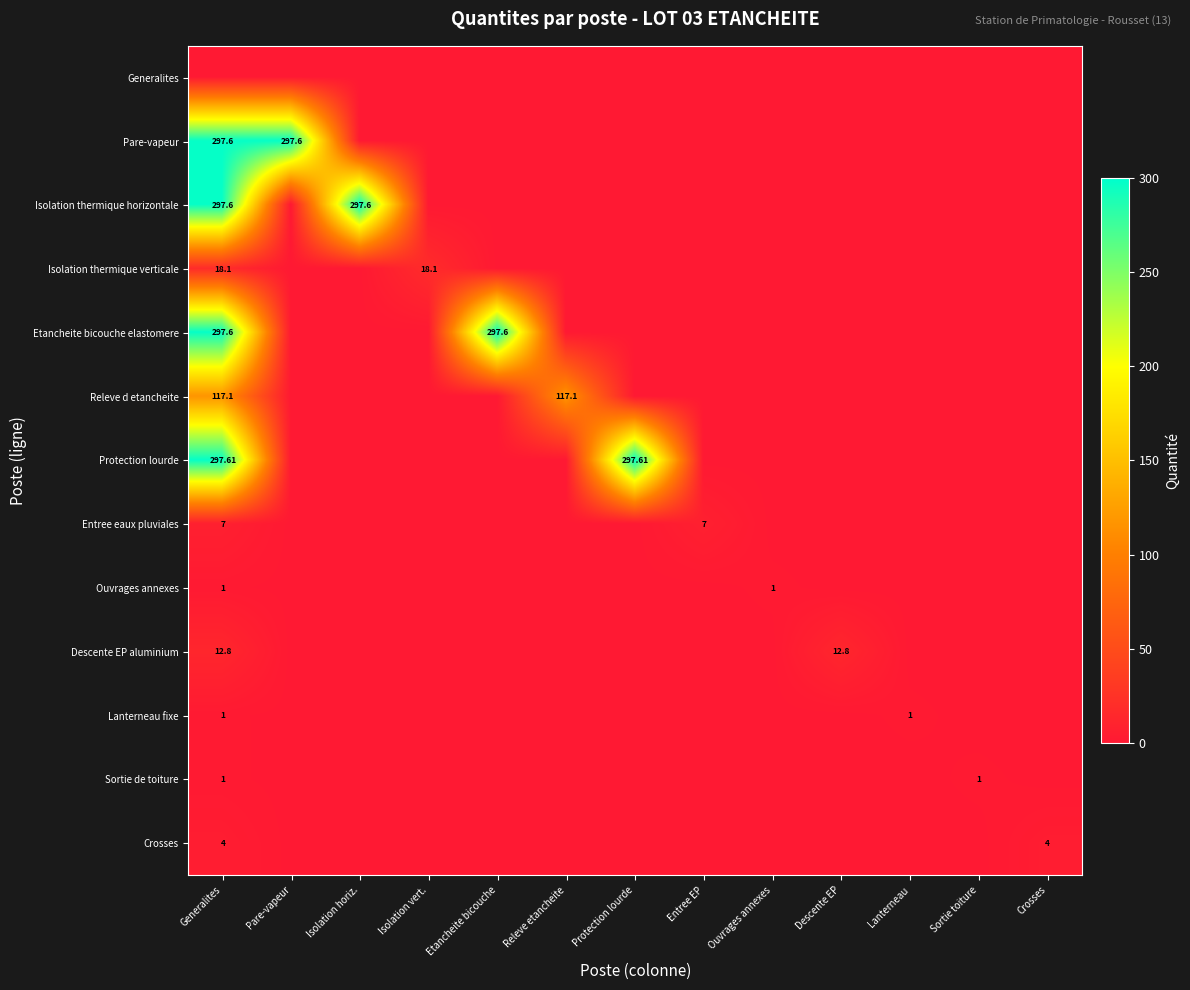

Which category has the highest value across all series?

Generalites